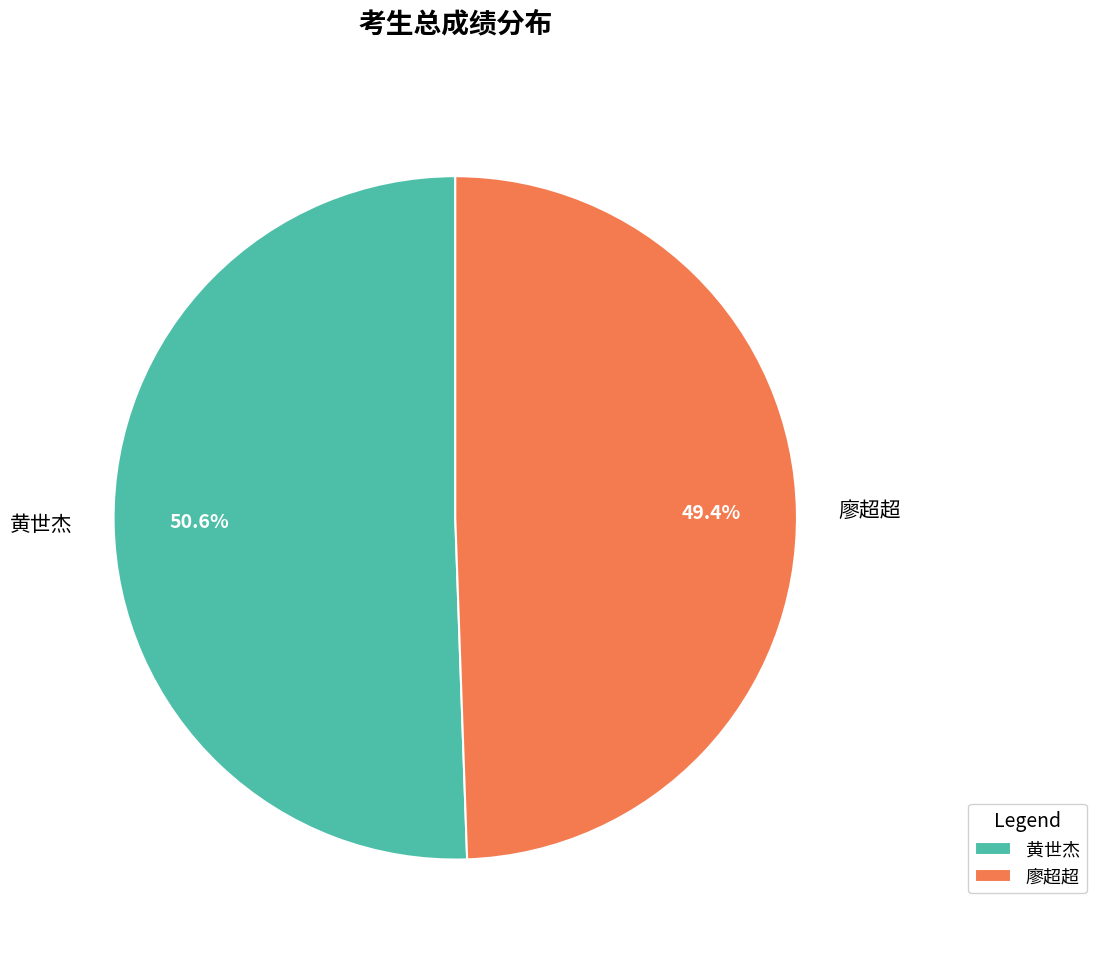

Is there any slice that represents more than half of the pie?

Yes